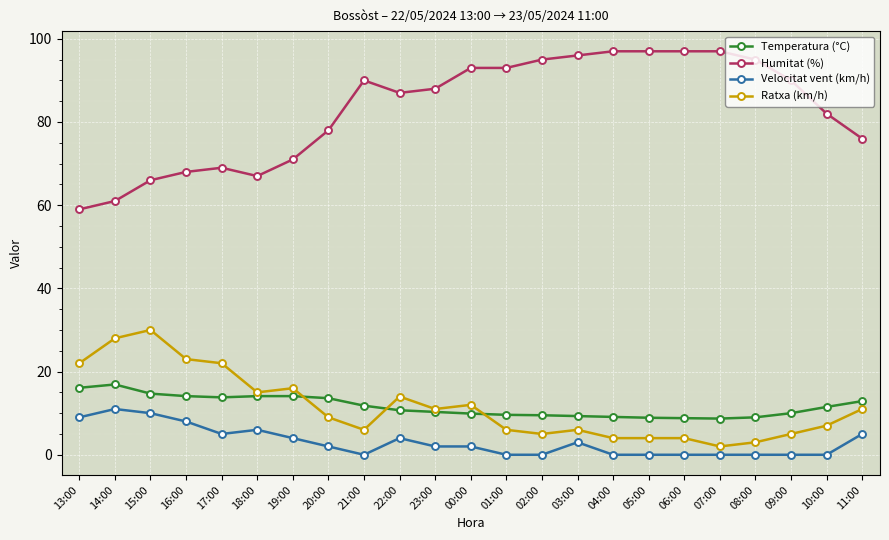

Count the number of data series in this chart.

4